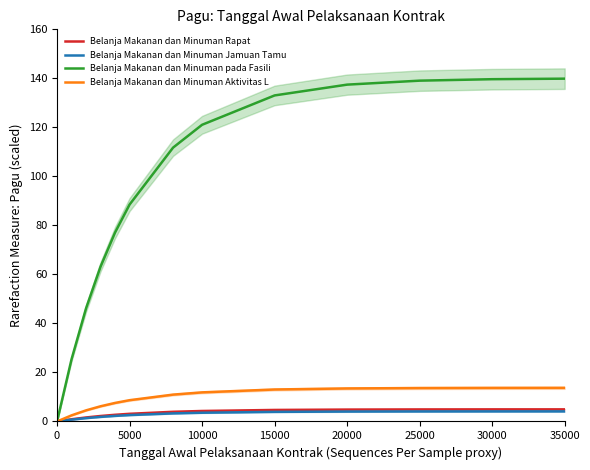

The value of Belanja Makanan dan Minuman Jamuan Tamu at 25000 is 4.1. True or false?

True